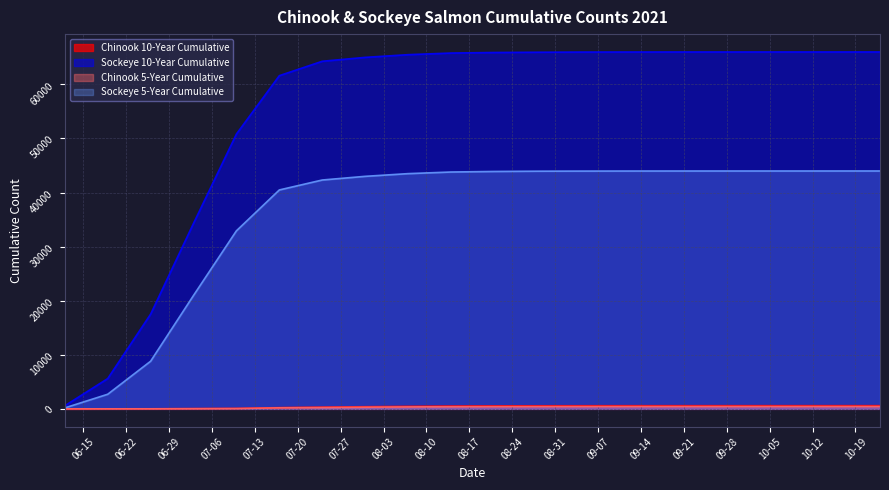

True or false: Chinook 5-Year Cumulative has more than 0 points higher than both neighbors.

False